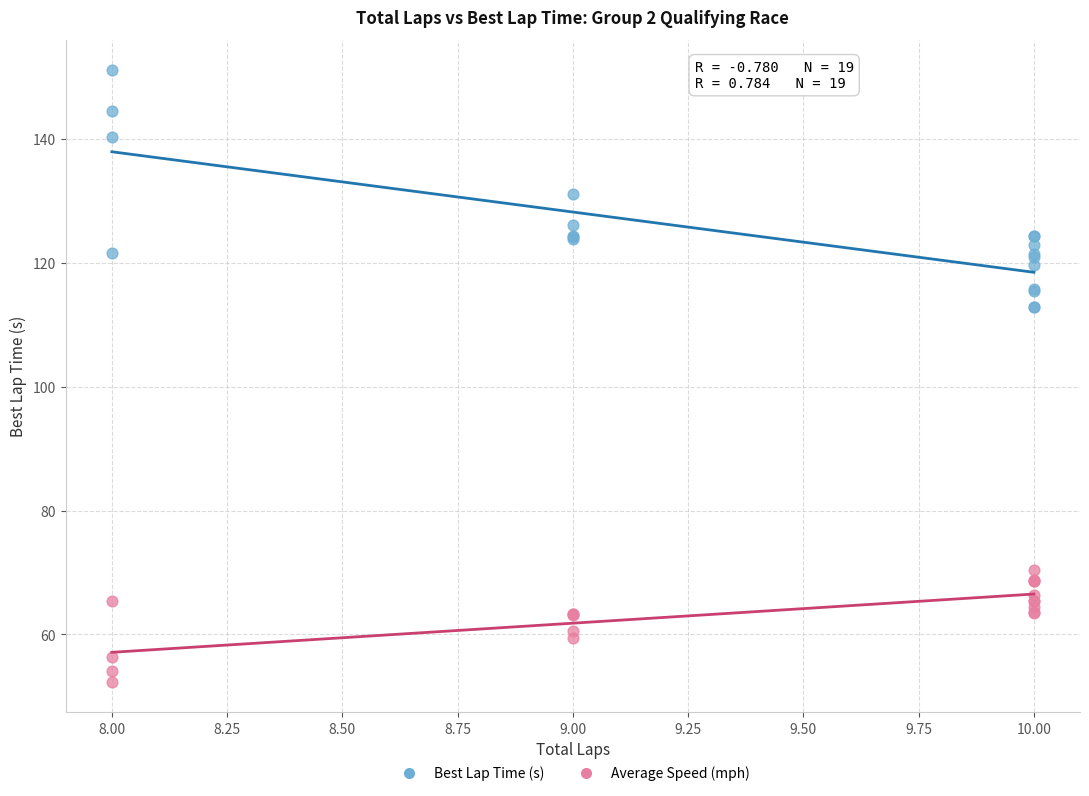

Which series reaches the minimum Y coordinate?

Average Speed (mph)